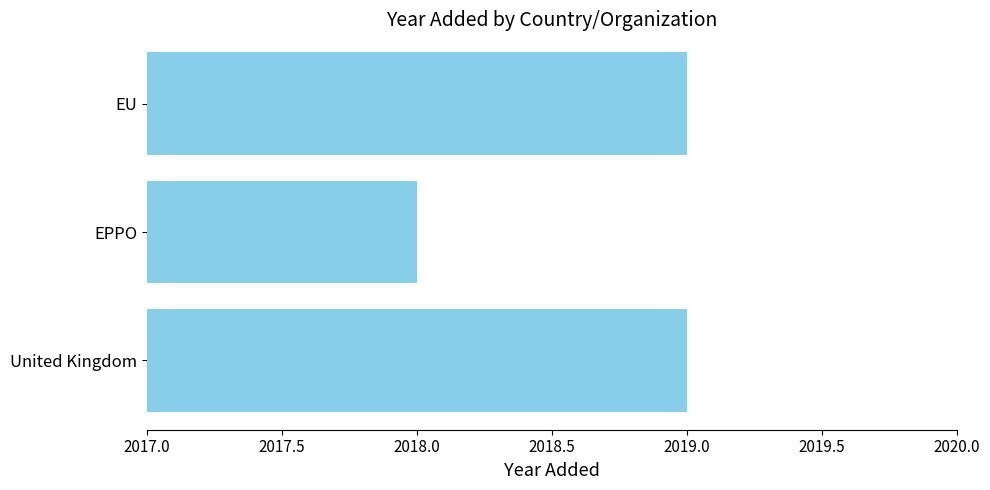

What is the ratio of the value at EPPO to the value at EU?

1.0